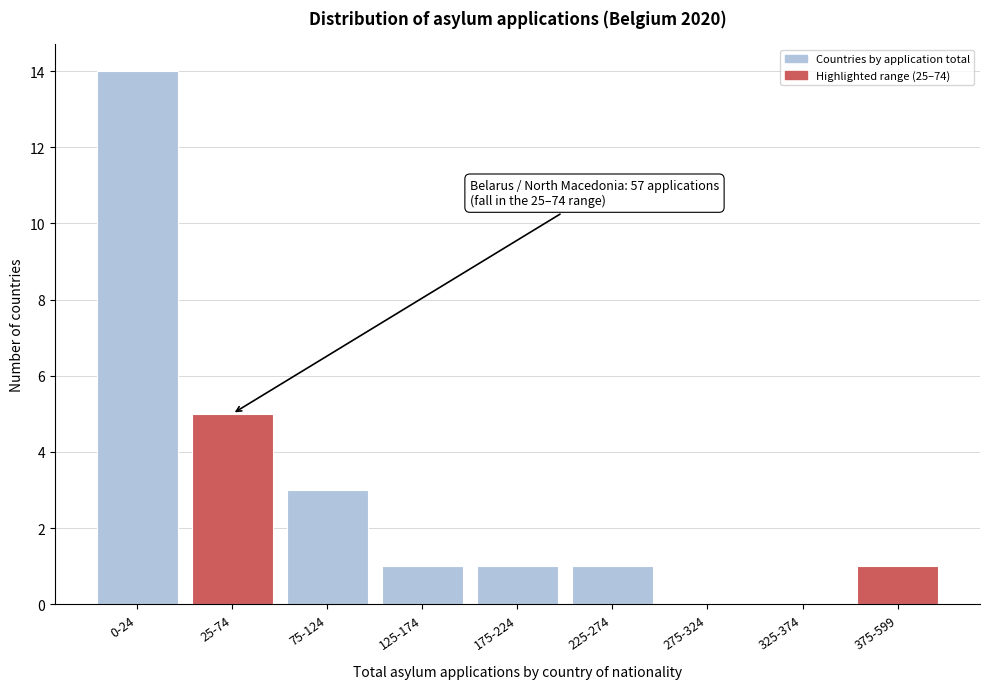

Reading left to right, transcribe all the data shown in this chart.

0-24=14	25-74=5	75-124=3	125-174=1	175-224=1	225-274=1	275-324=0	325-374=0	375-599=1